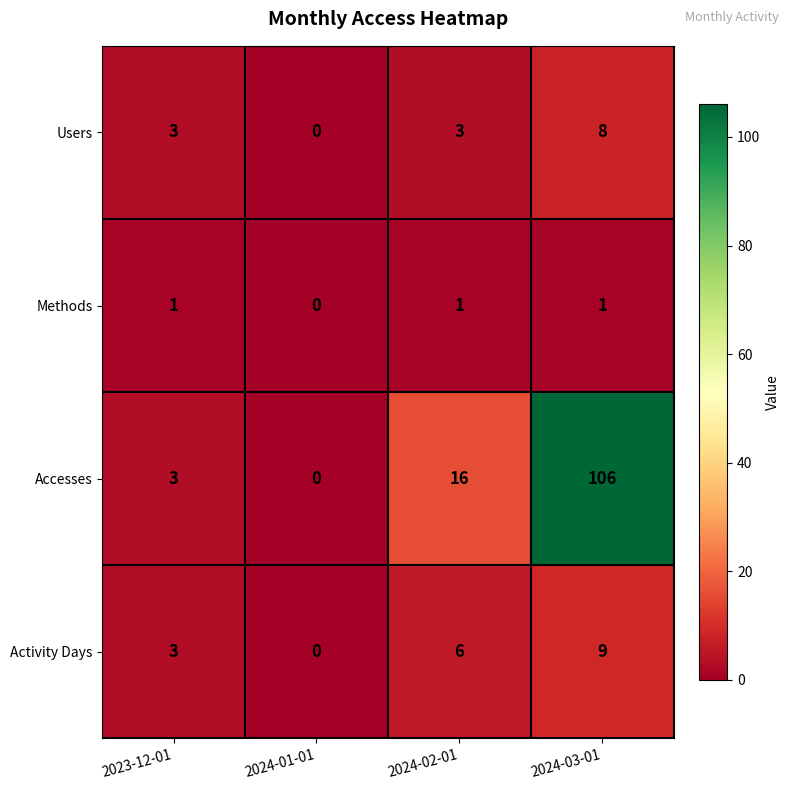

Which series has the largest total across all categories?

Accesses